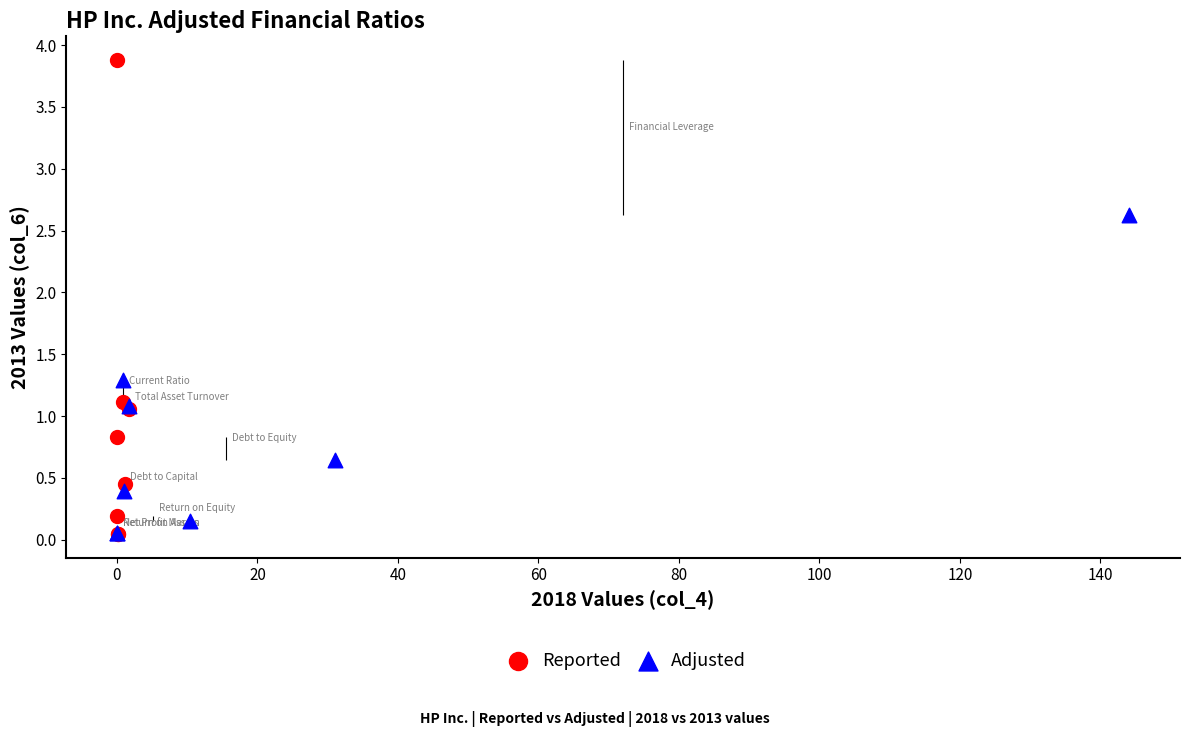

What are all the series names shown in the legend?

Reported, Adjusted